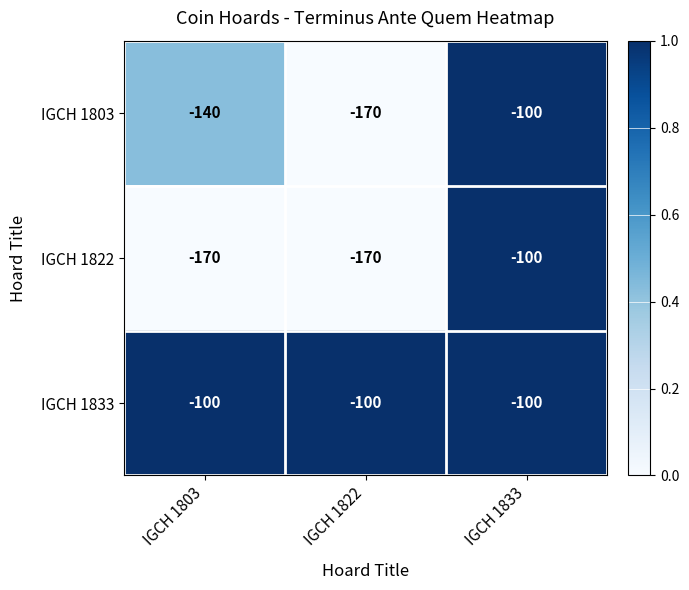

Reading left to right, what are all the values shown in this chart?

IGCH 1803: -140	-170	-100
IGCH 1822: -170	-170	-100
IGCH 1833: -100	-100	-100